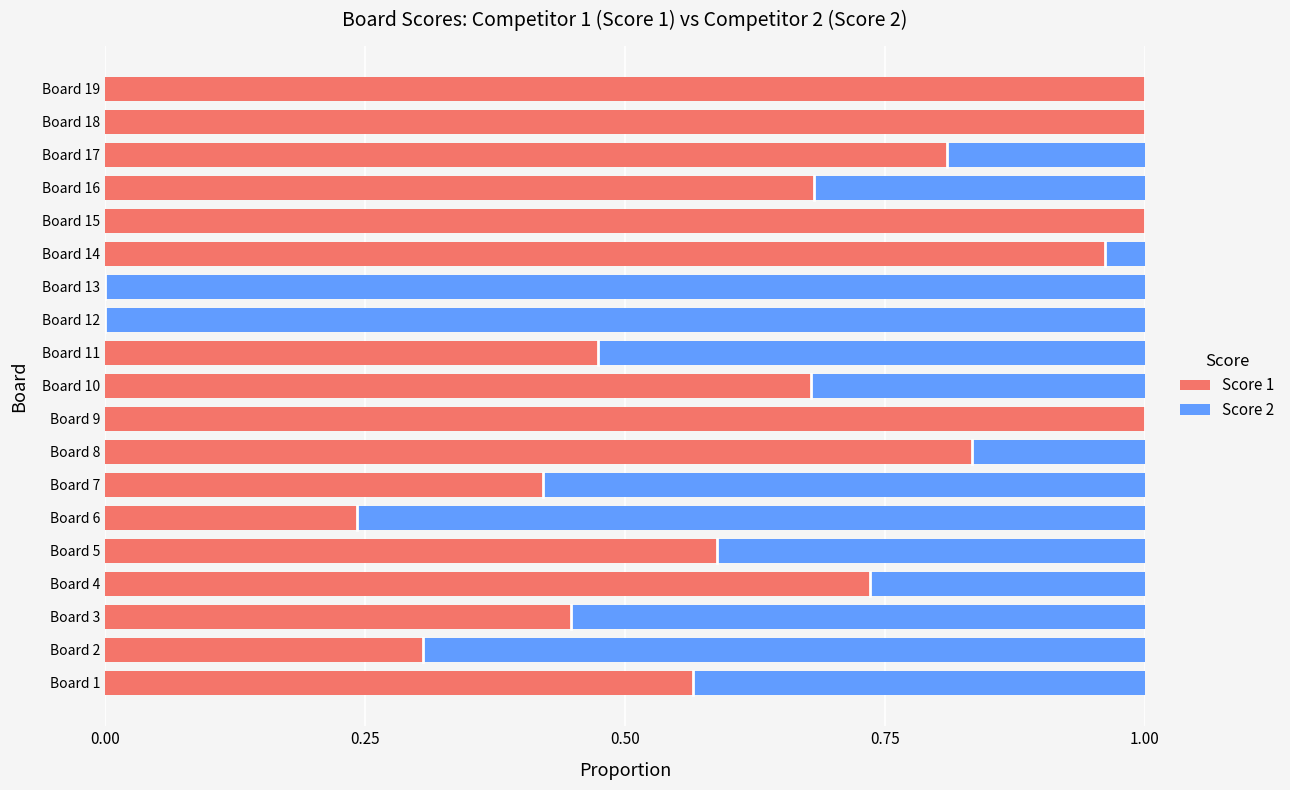

The Score 1 series shows 1.0 at Board 14. True or false?

True